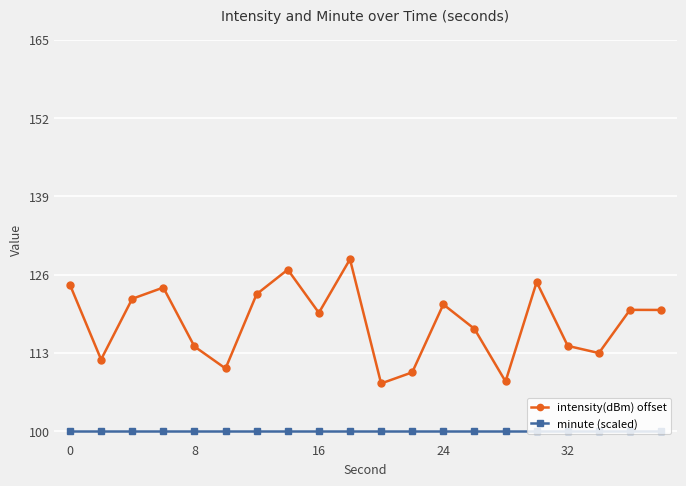

At how many categories does at least one series exceed 115?

12